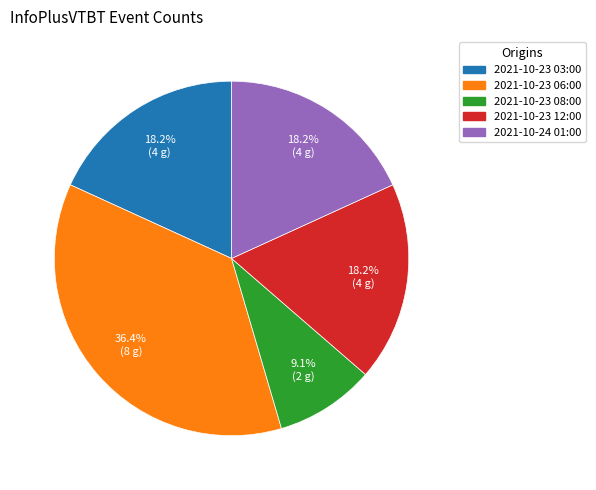

Approximately how many times larger is the value at 2021-10-23 12:00 compared to 2021-10-23 08:00?

2.0